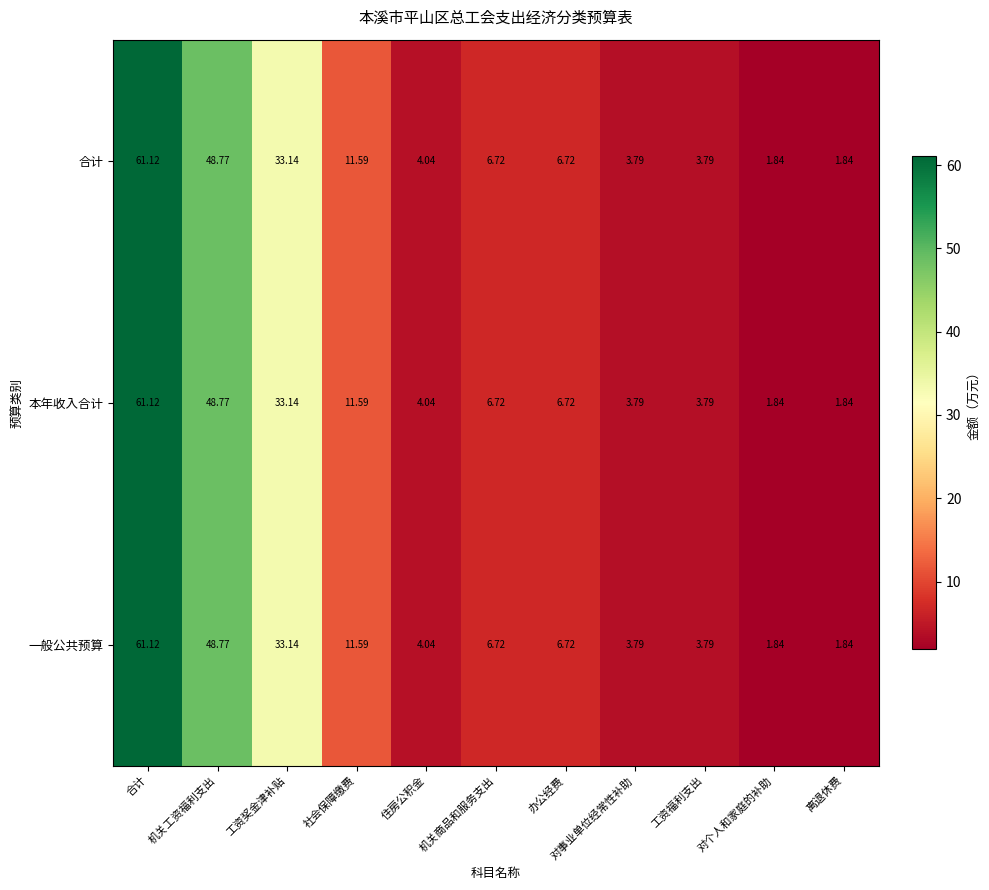

At which category is the sum across all series the highest?

合计